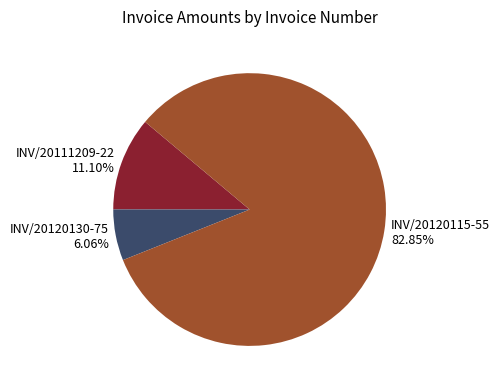

How many slices are in this pie chart?

3